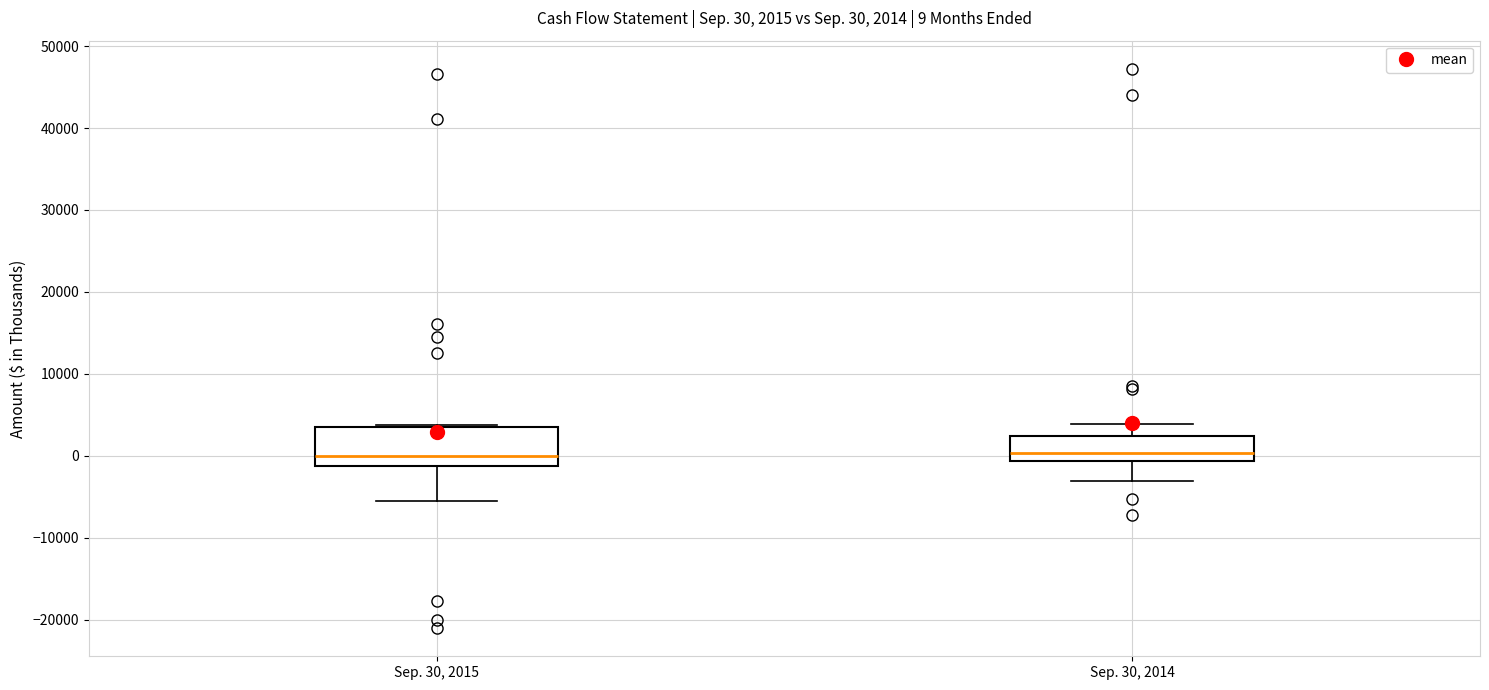

Which box is the tallest, from its lower edge to its upper edge?

Sep. 30, 2015